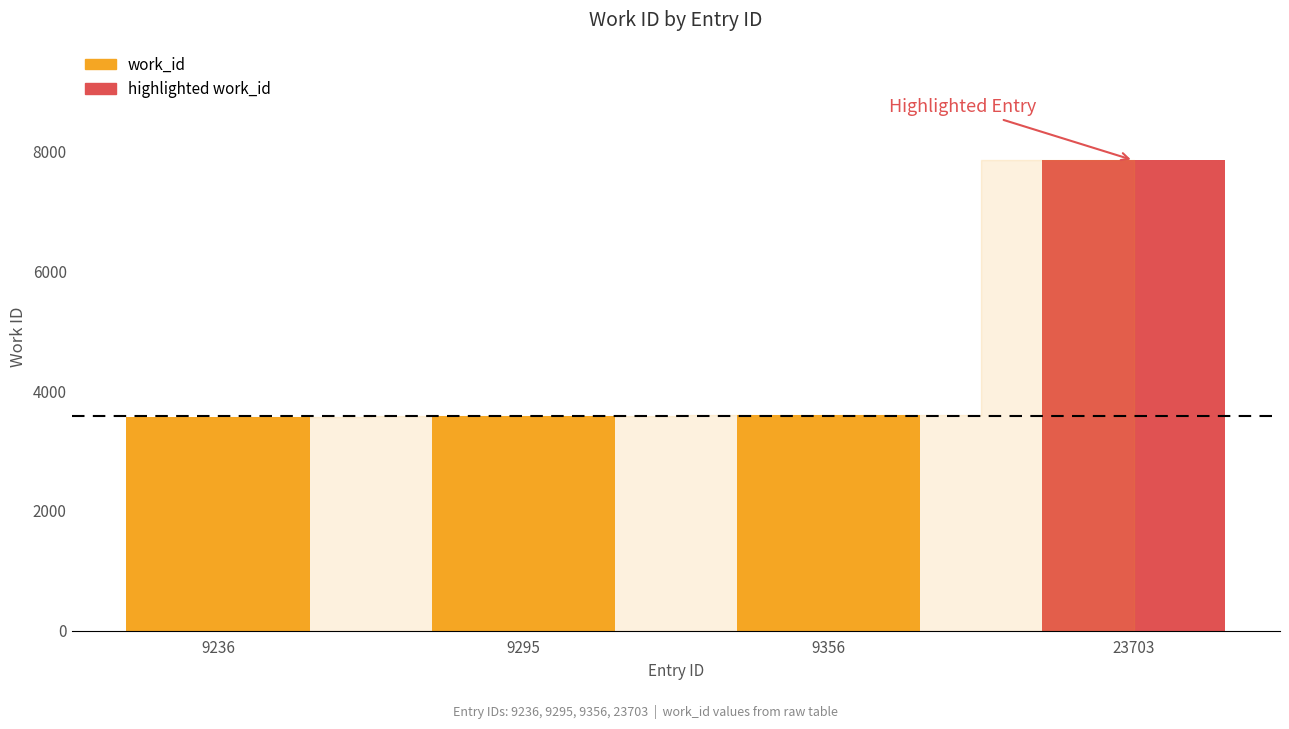

How many values are below 3607?

2